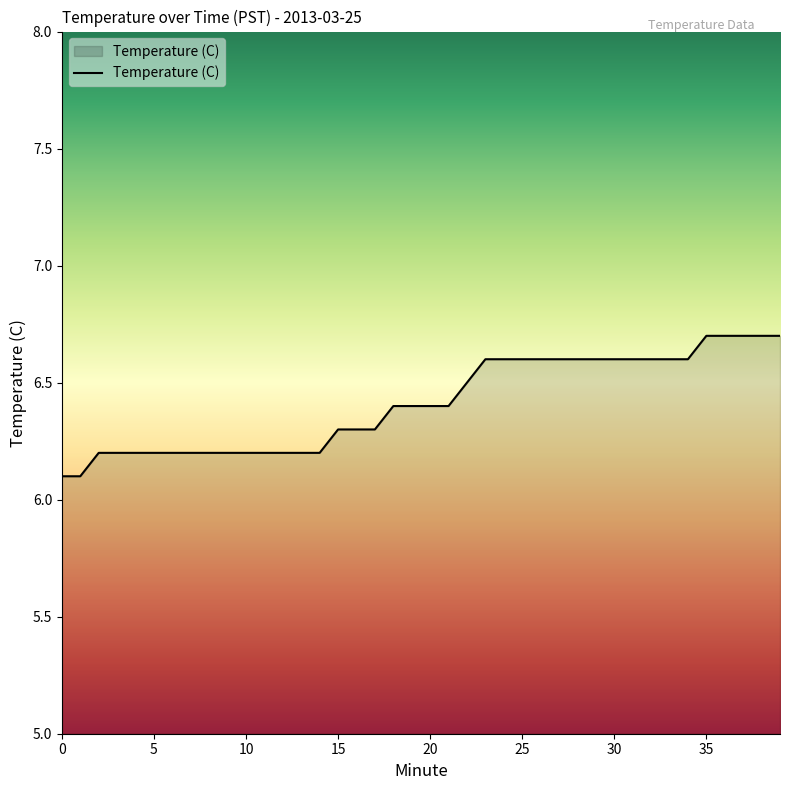

Does the chart have visible grid lines?

No